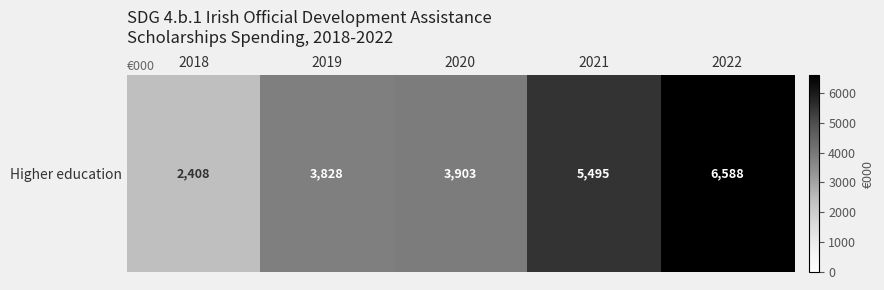

Which has a higher value, 2019 or 2022?

2022